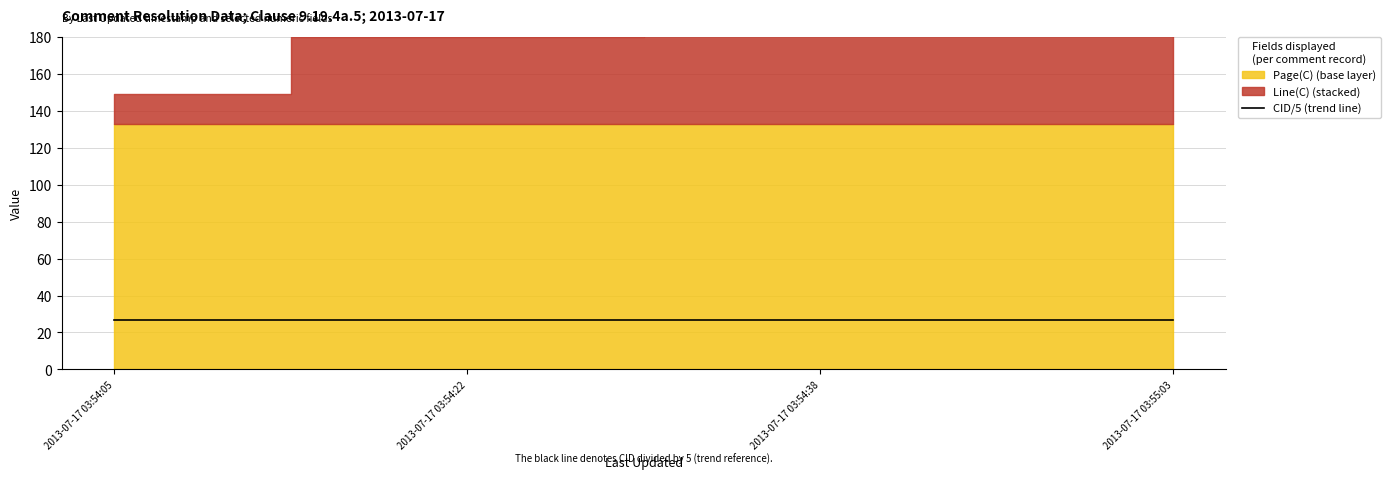

Which has a higher value, 2013-07-17 03:55:03 or 2013-07-17 03:54:05?

2013-07-17 03:54:05